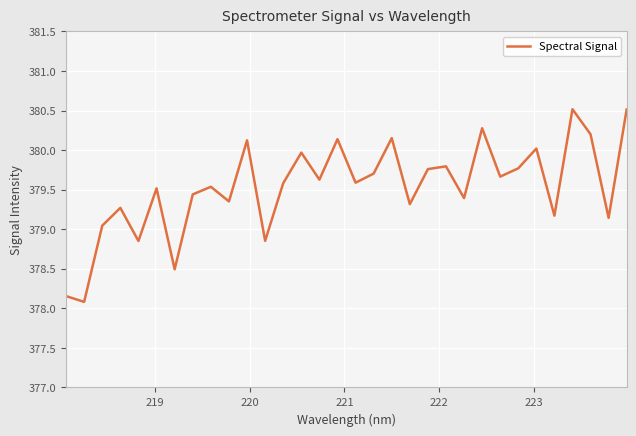

What is the difference between the maximum and minimum values?

2.4